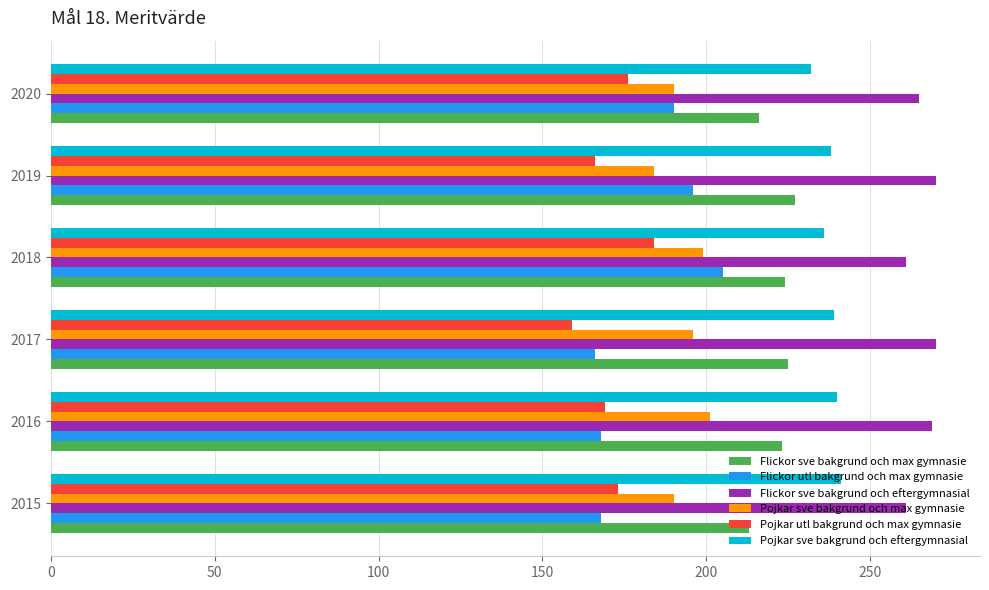

Rank the series by their maximum value, from lowest to highest.

Pojkar utl bakgrund och max gymnasie, Pojkar sve bakgrund och max gymnasie, Flickor utl bakgrund och max gymnasie, Flickor sve bakgrund och max gymnasie, Pojkar sve bakgrund och eftergymnasial, Flickor sve bakgrund och eftergymnasial